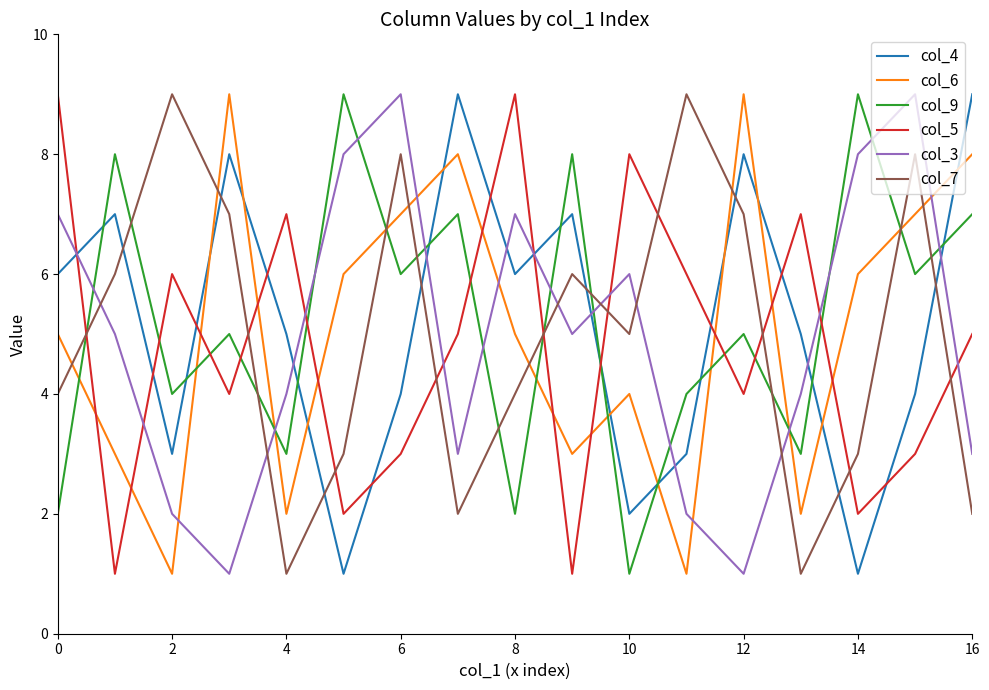

What is the greatest value displayed?

9